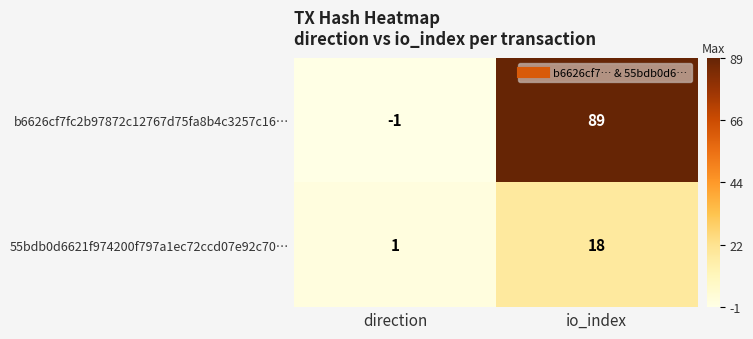

What is the spread (max minus min) of values at io_index?

71